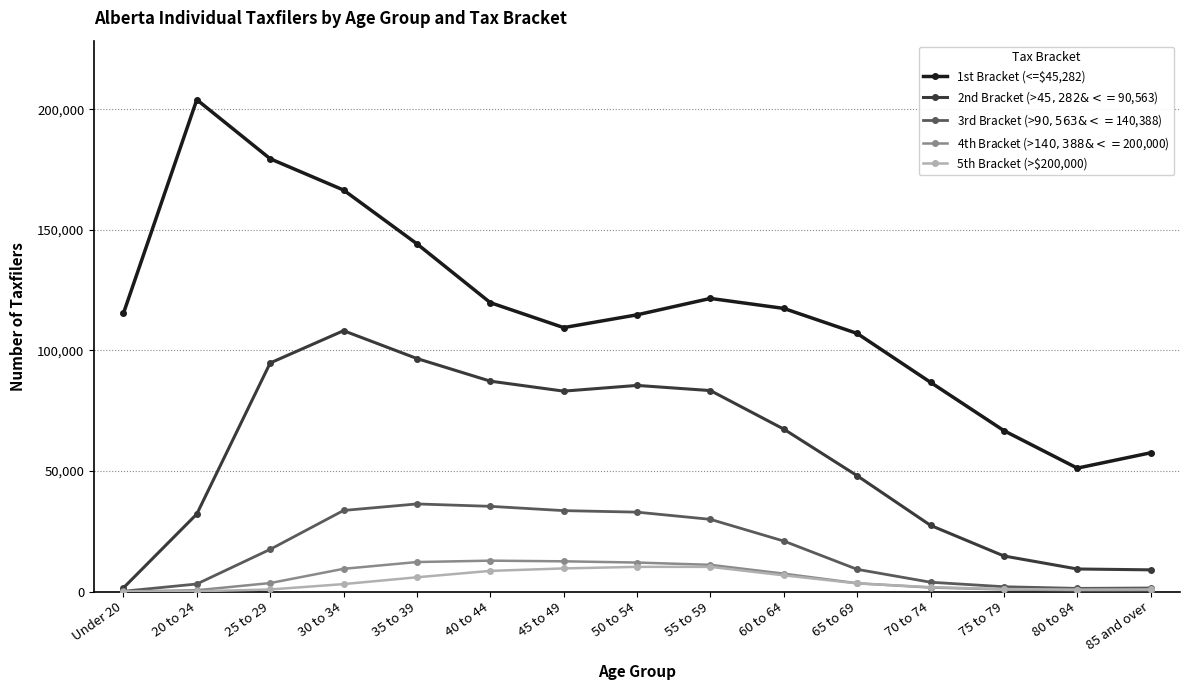

At which label does 1st Bracket (<=$45,282) reach its peak?

20 to 24